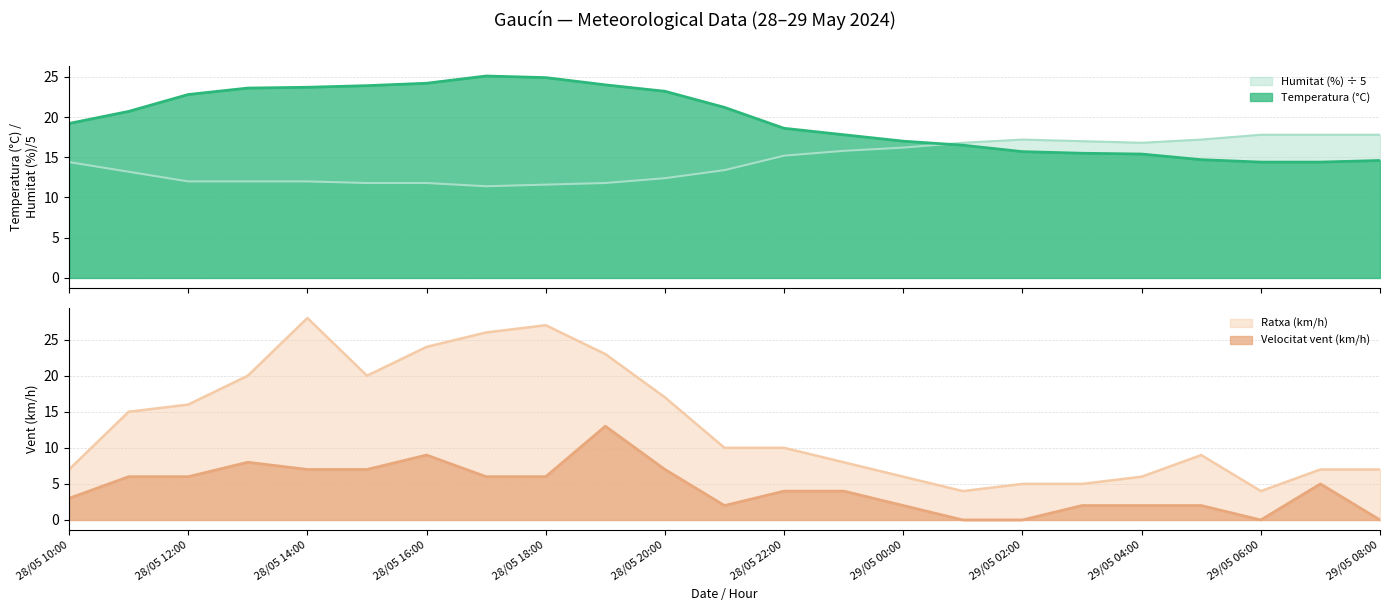

Reading left to right, what are all the values shown in this chart?

Temperatura (°C): 28/05 10:00=19.2	28/05 11:00=20.7	28/05 12:00=22.8	28/05 13:00=23.6	28/05 14:00=23.7	28/05 15:00=23.9	28/05 16:00=24.2	28/05 17:00=25.1	28/05 18:00=24.9	28/05 19:00=24.0	28/05 20:00=23.2	28/05 21:00=21.2	28/05 22:00=18.6	28/05 23:00=17.8	29/05 00:00=17.0	29/05 01:00=16.5	29/05 02:00=15.7	29/05 03:00=15.5	29/05 04:00=15.4	29/05 05:00=14.7	29/05 06:00=14.4	29/05 07:00=14.4	29/05 08:00=14.6
Humitat (%): 28/05 10:00=14.4	28/05 11:00=13.2	28/05 12:00=12.0	28/05 13:00=12.0	28/05 14:00=12.0	28/05 15:00=11.8	28/05 16:00=11.8	28/05 17:00=11.4	28/05 18:00=11.6	28/05 19:00=11.8	28/05 20:00=12.4	28/05 21:00=13.4	28/05 22:00=15.2	28/05 23:00=15.8	29/05 00:00=16.2	29/05 01:00=16.8	29/05 02:00=17.2	29/05 03:00=17.0	29/05 04:00=16.8	29/05 05:00=17.2	29/05 06:00=17.8	29/05 07:00=17.8	29/05 08:00=17.8
Velocitat vent (km/h): 28/05 10:00=3.0	28/05 11:00=6.0	28/05 12:00=6.0	28/05 13:00=8.0	28/05 14:00=7.0	28/05 15:00=7.0	28/05 16:00=9.0	28/05 17:00=6.0	28/05 18:00=6.0	28/05 19:00=13.0	28/05 20:00=7.0	28/05 21:00=2.0	28/05 22:00=4.0	28/05 23:00=4.0	29/05 00:00=2.0	29/05 01:00=0.0	29/05 02:00=0.0	29/05 03:00=2.0	29/05 04:00=2.0	29/05 05:00=2.0	29/05 06:00=0.0	29/05 07:00=5.0	29/05 08:00=0.0
Ratxa (km/h): 28/05 10:00=7.0	28/05 11:00=15.0	28/05 12:00=16.0	28/05 13:00=20.0	28/05 14:00=28.0	28/05 15:00=20.0	28/05 16:00=24.0	28/05 17:00=26.0	28/05 18:00=27.0	28/05 19:00=23.0	28/05 20:00=17.0	28/05 21:00=10.0	28/05 22:00=10.0	28/05 23:00=8.0	29/05 00:00=6.0	29/05 01:00=4.0	29/05 02:00=5.0	29/05 03:00=5.0	29/05 04:00=6.0	29/05 05:00=9.0	29/05 06:00=4.0	29/05 07:00=7.0	29/05 08:00=7.0